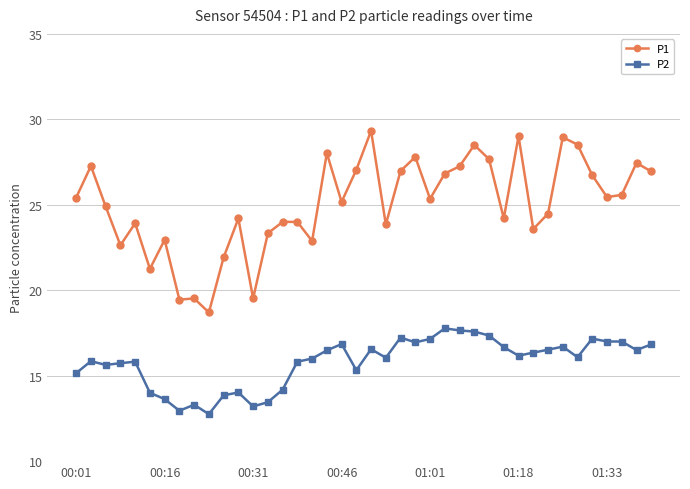

Which series has the largest total across all categories?

P1